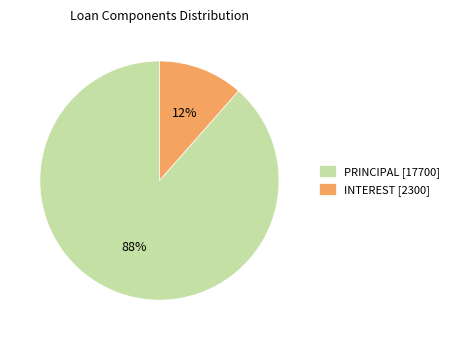

To the nearest percent, what percentage of the pie is PRINCIPAL?

88%